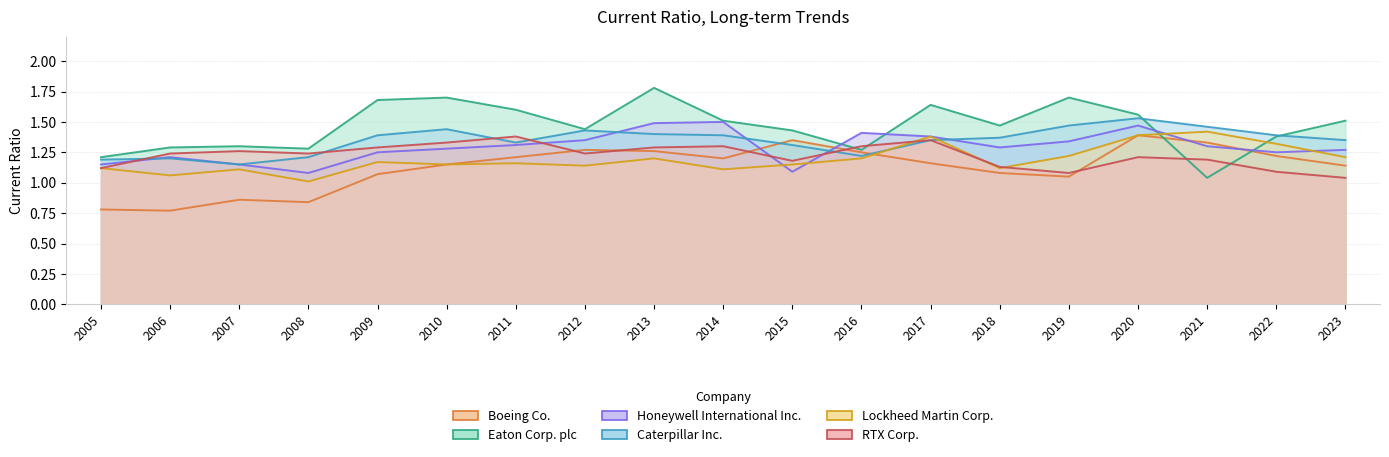

Does the chart display data point markers on the line(s)?

No